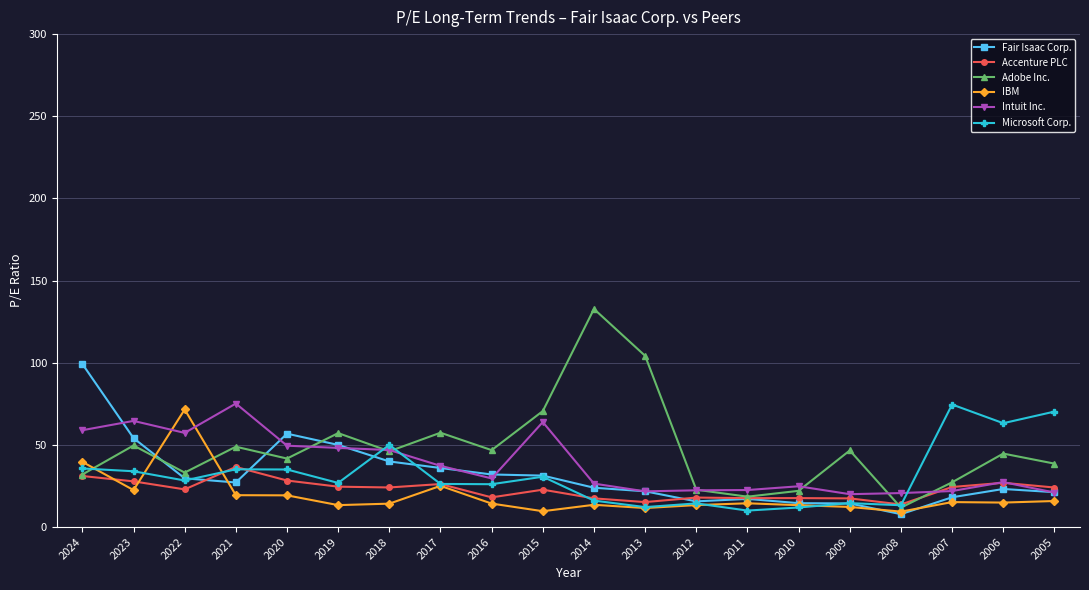

True or false: Accenture PLC has a value of 15.2 at 2013.

True